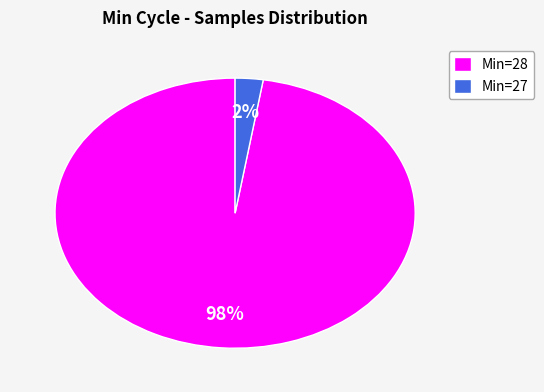

True or false: Min=27 accounts for 11% of the total.

False